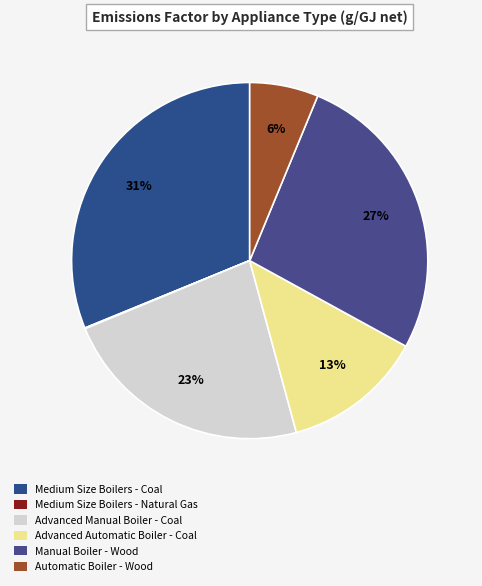

Rank the categories by value from lowest to highest.

Medium Size Boilers - Natural Gas, Automatic Boiler - Wood, Advanced Automatic Boiler - Coal, Advanced Manual Boiler - Coal, Manual Boiler - Wood, Medium Size Boilers - Coal